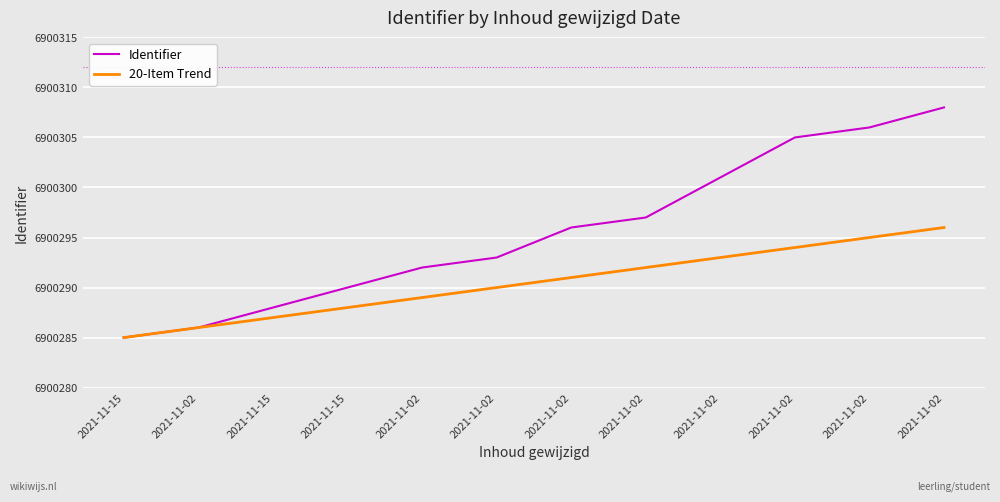

Rank the categories by Identifier value from lowest to highest.

2021-11-15, 2021-11-02, 2021-11-15, 2021-11-15, 2021-11-02, 2021-11-02, 2021-11-02, 2021-11-02, 2021-11-02, 2021-11-02, 2021-11-02, 2021-11-02